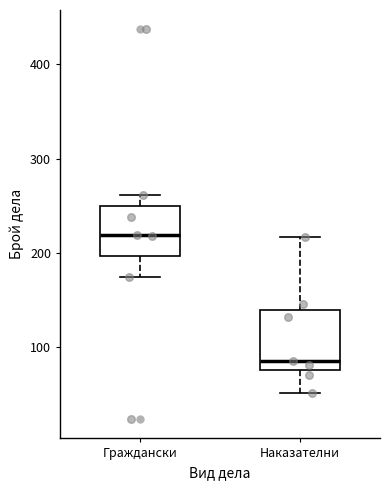

Where does the lower whisker of the box for Граждански end on the y-axis? The values are not printed on the chart, so give them approximately, as read against the axis.

180